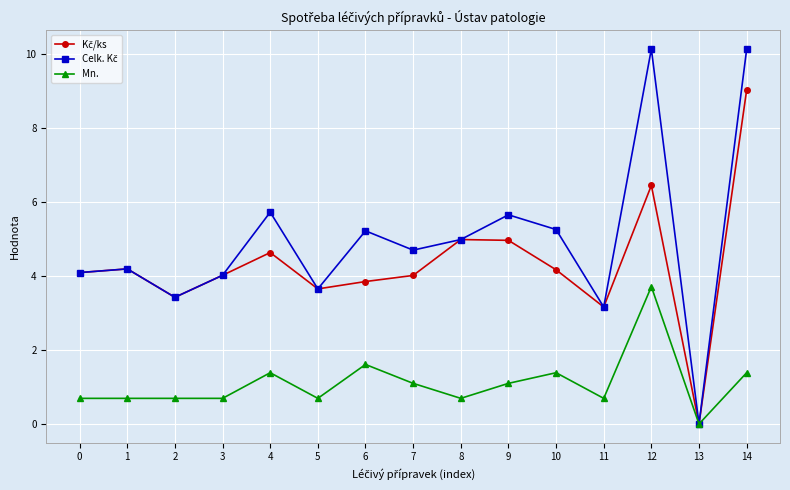

What is the value of the Mn. point at the 7th from the left?

1.6